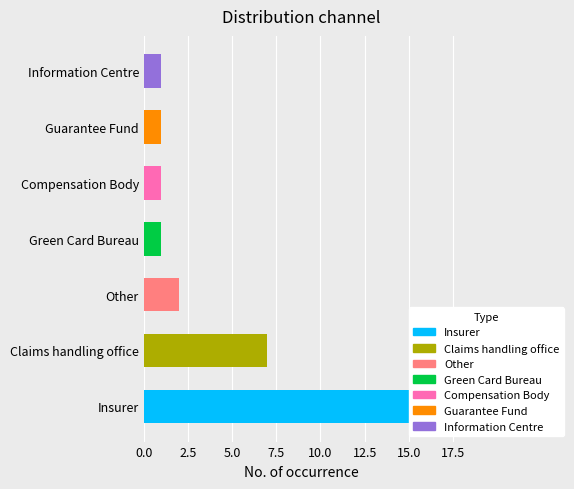

Between Green Card Bureau and Compensation Body, which is larger?

Green Card Bureau